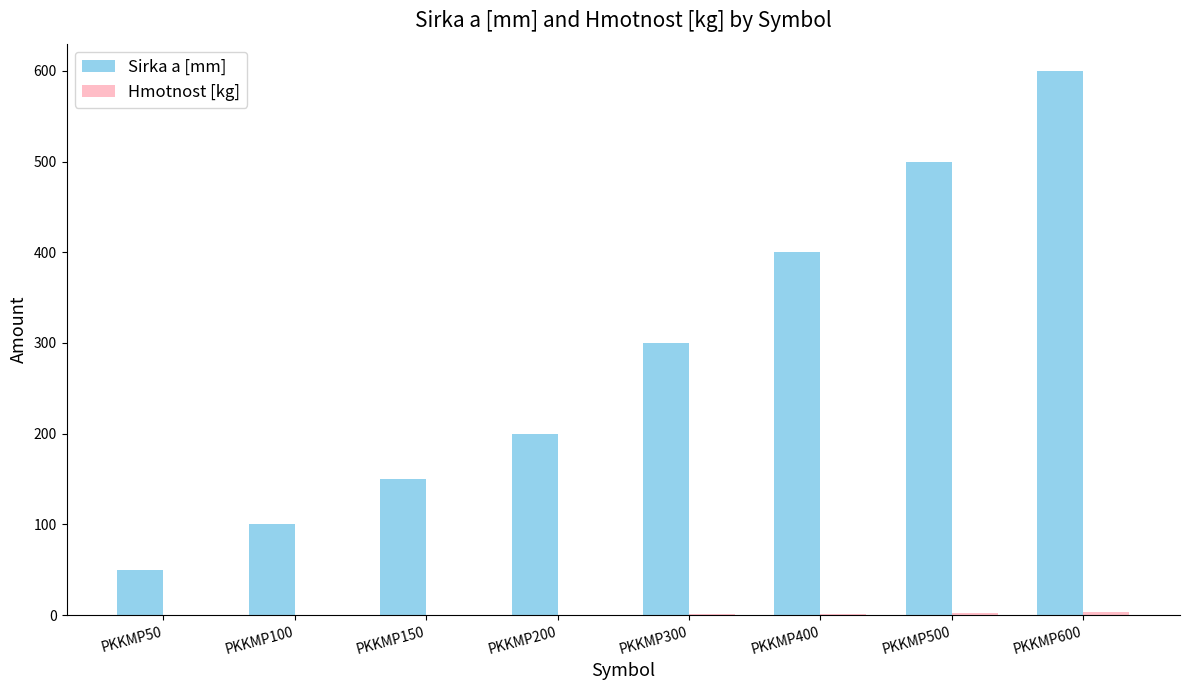

Which series has the largest total across all categories?

Sirka a [mm]